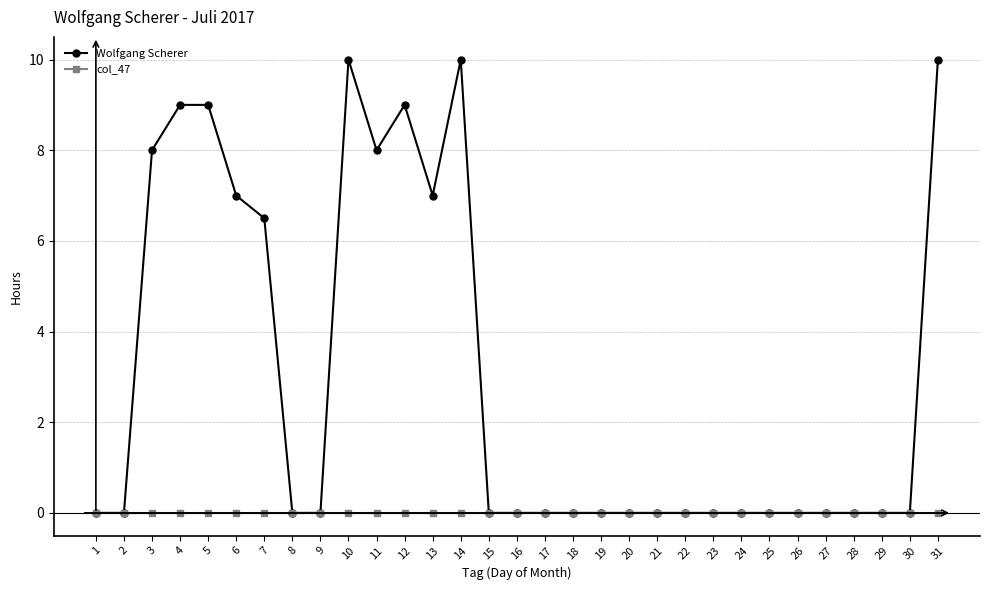

At which label is Wolfgang Scherer closest to 5?

7